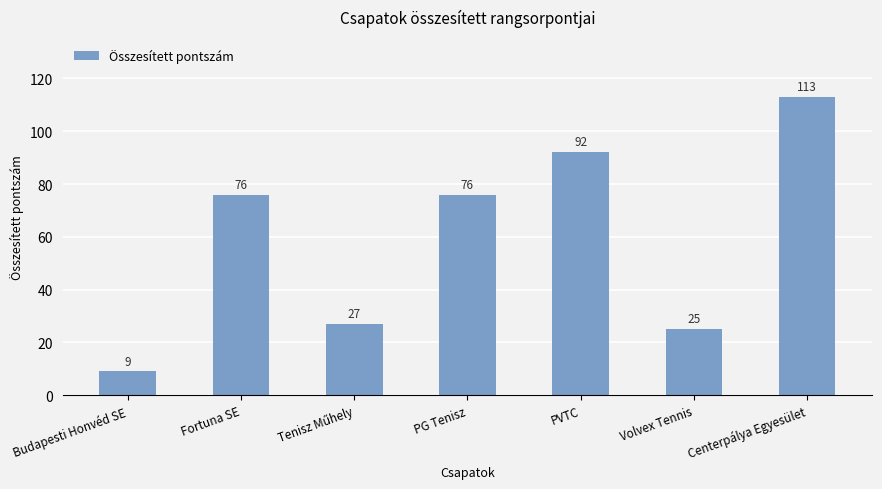

What is the label of the 1st bar from the left?

Budapesti Honvéd SE